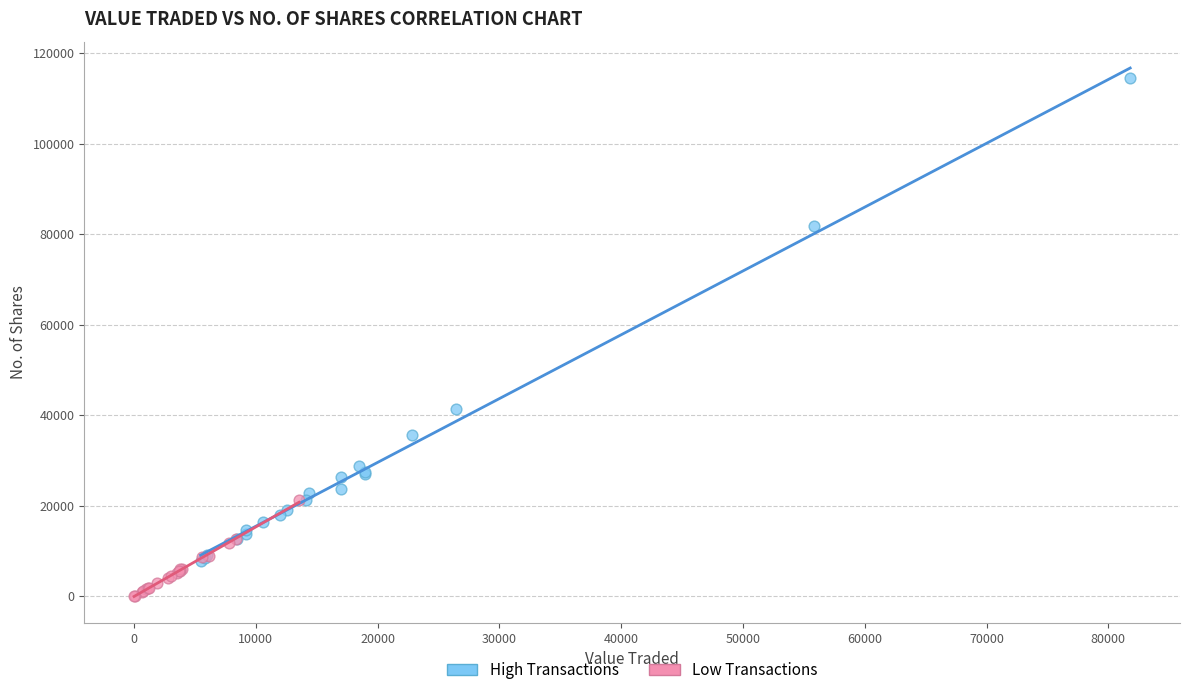

Which series contains the highest Y value?

High Transactions